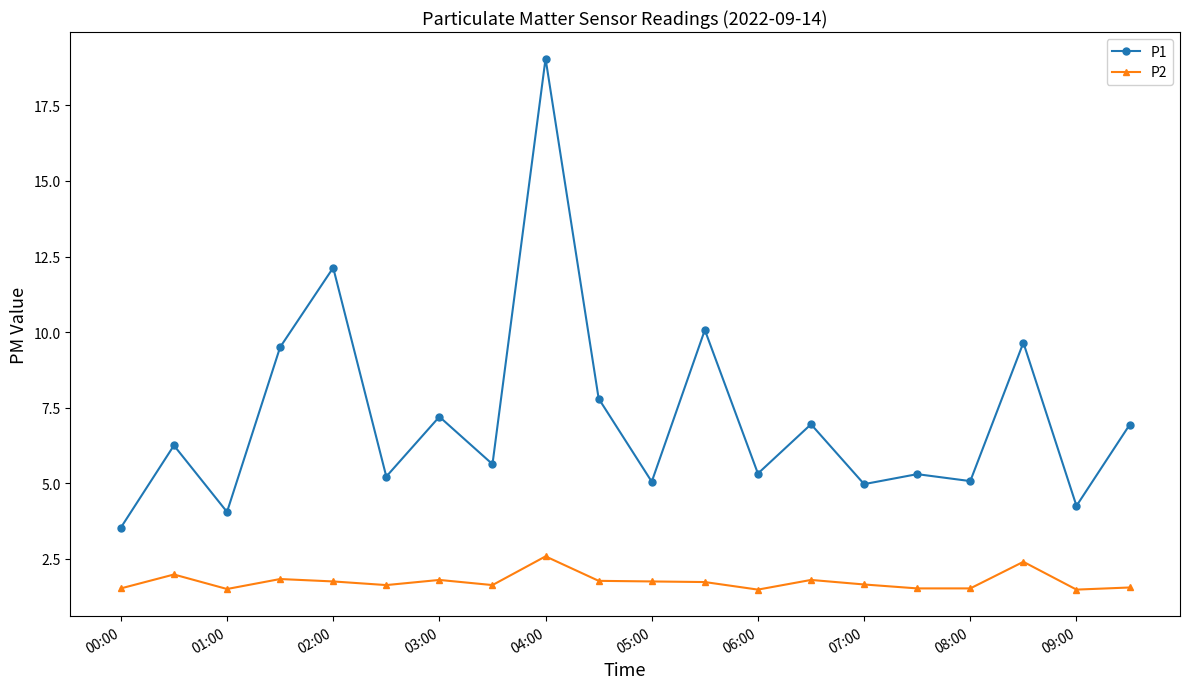

True or false: P1 and P2 intersect in this chart.

False